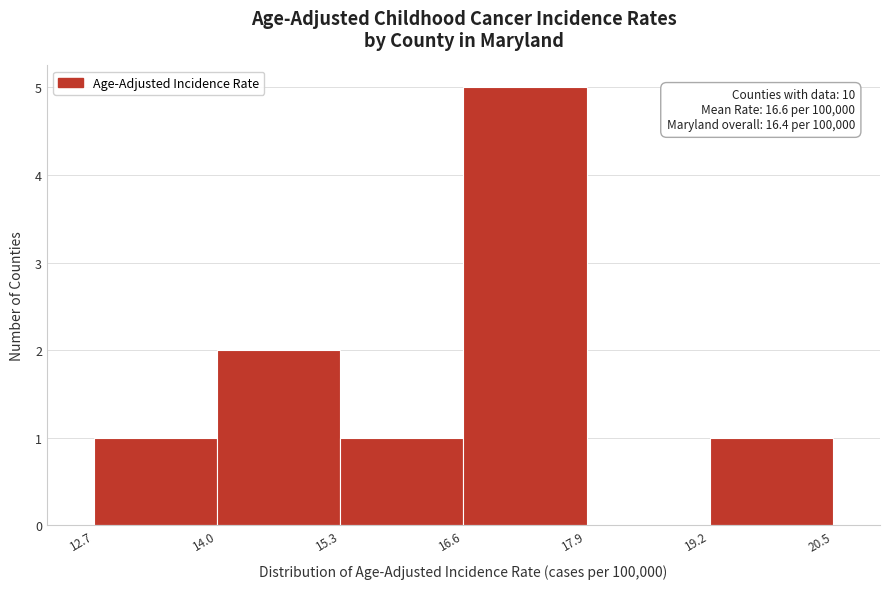

Which range on the x-axis has the tallest bar?

16.6 to 17.9